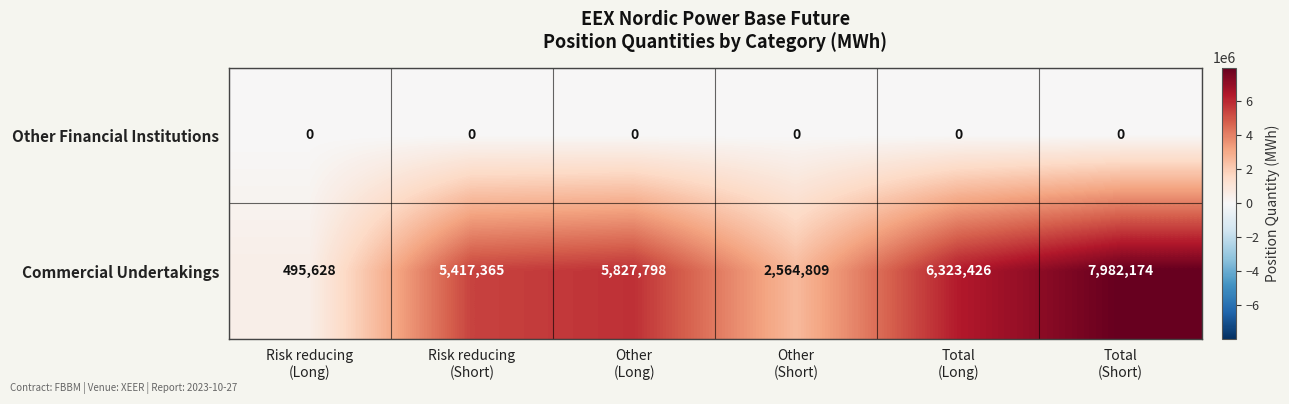

What is the maximum value shown in the chart?

7982174